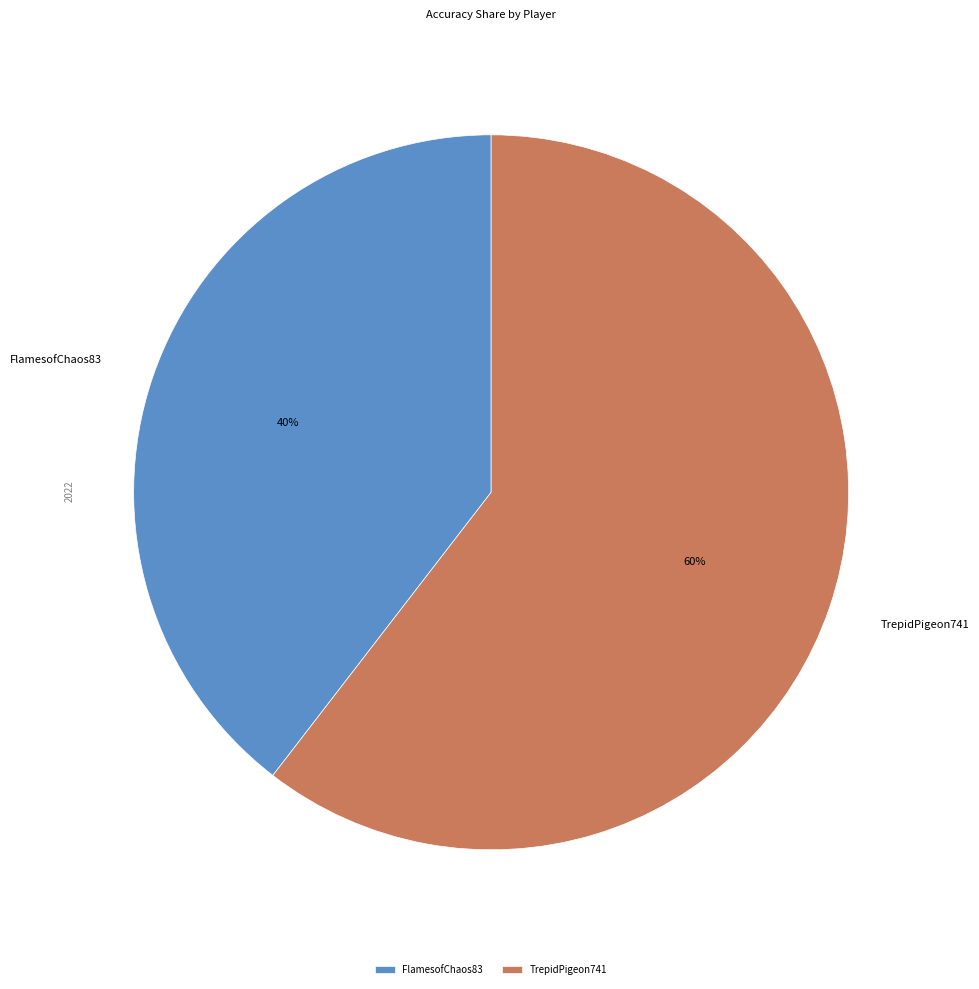

What is the majority slice?

TrepidPigeon741